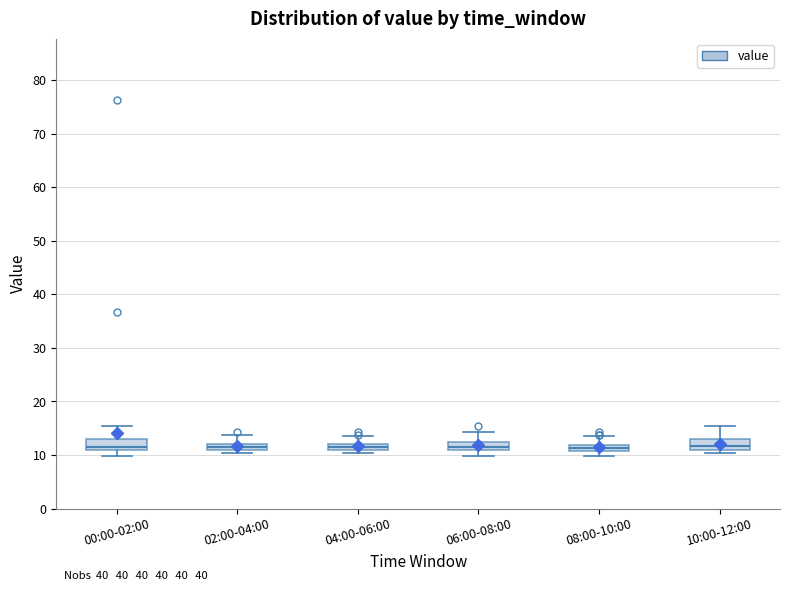

Where is the upper edge of the box for 00:00-02:00 on the y-axis? The values are not printed on the chart, so give them approximately, as read against the axis.

13